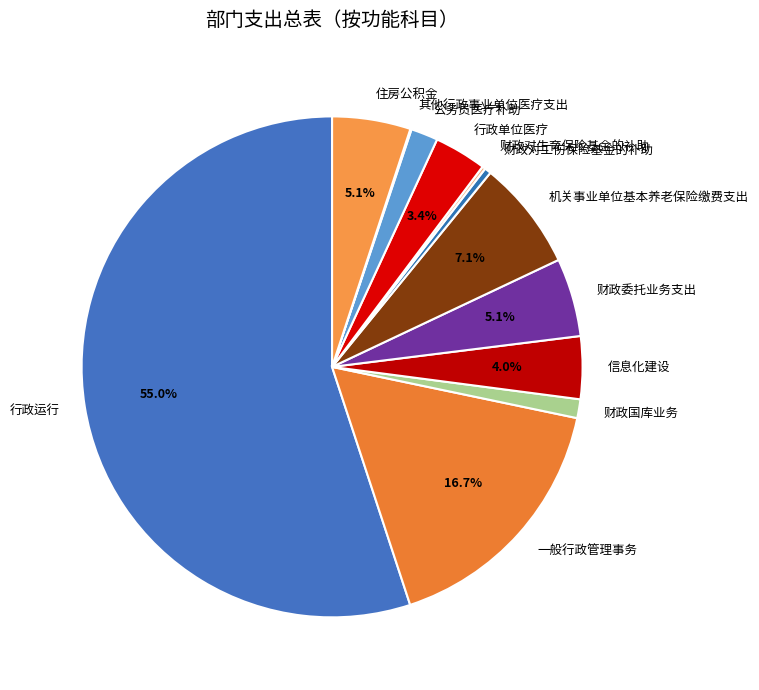

To the nearest percent, what is the combined percentage of 财政国库业务 and 信息化建设?

5%